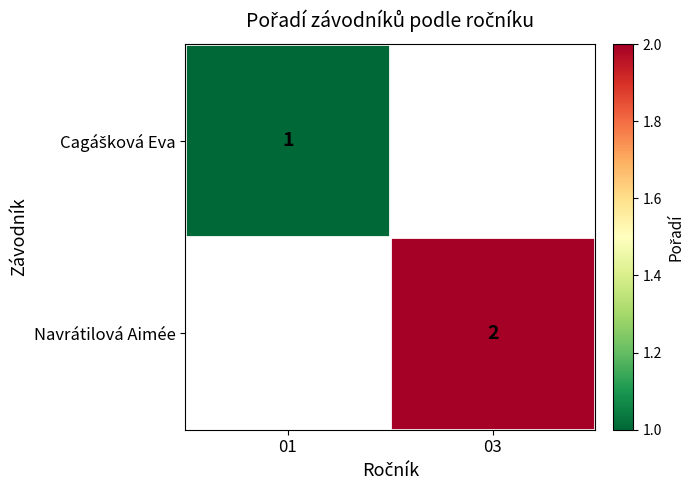

The Navrátilová Aimée series shows 2 at 03. True or false?

True